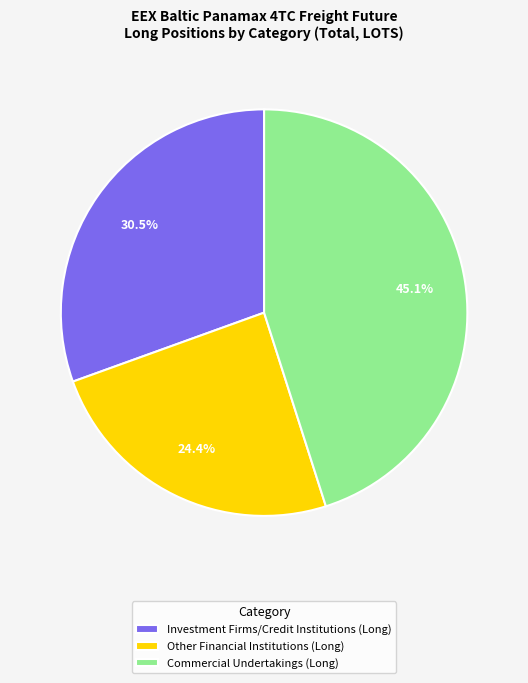

What percentage is the Other Financial Institutions (Long) slice, to the nearest percent?

24%